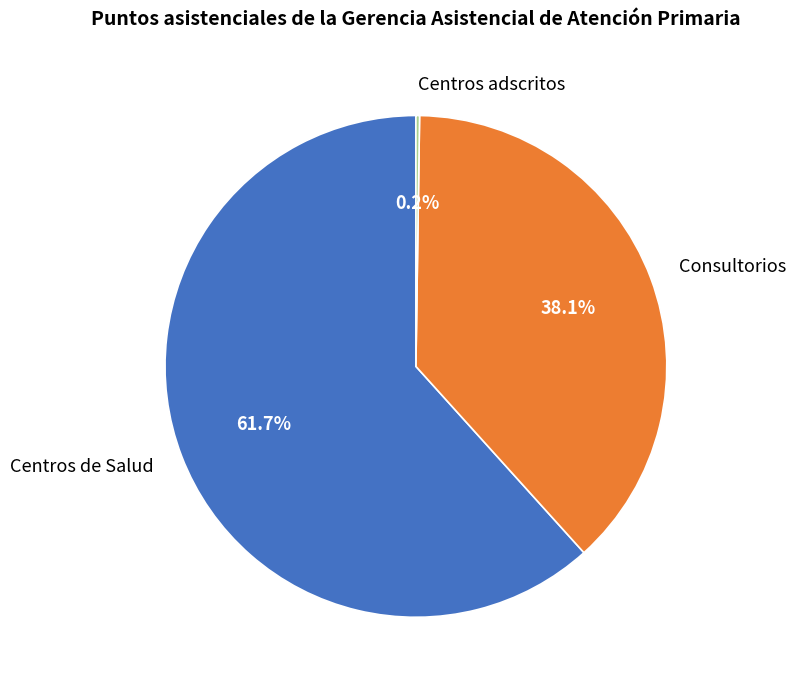

True or false: Consultorios accounts for 38% of the total.

True